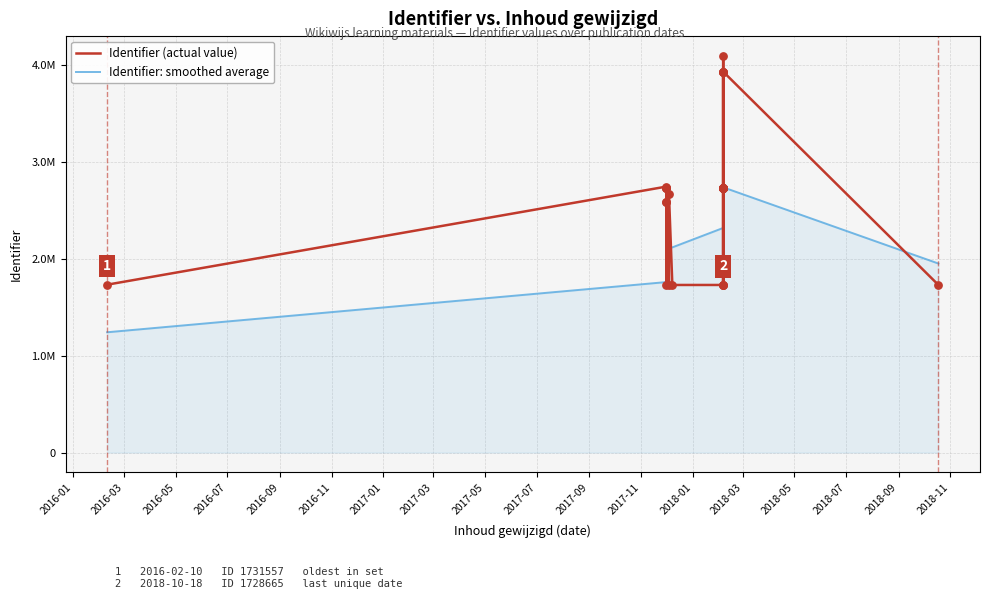

Which series reaches the maximum Y coordinate?

Identifier (actual value)